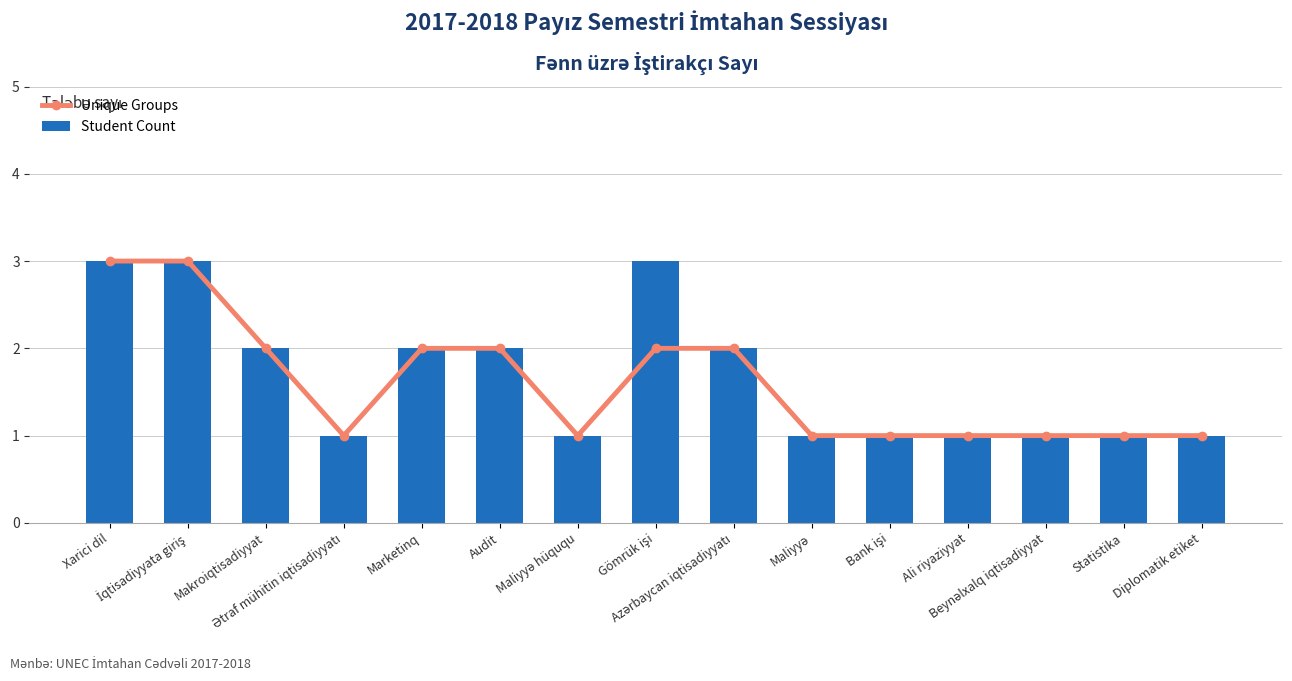

What is the average value of the Unique Groups series?

2